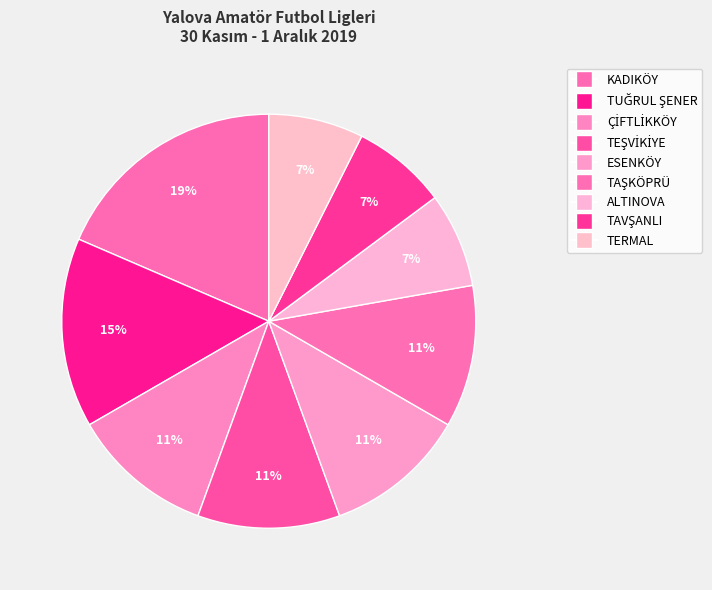

Is there a majority slice in this chart?

No